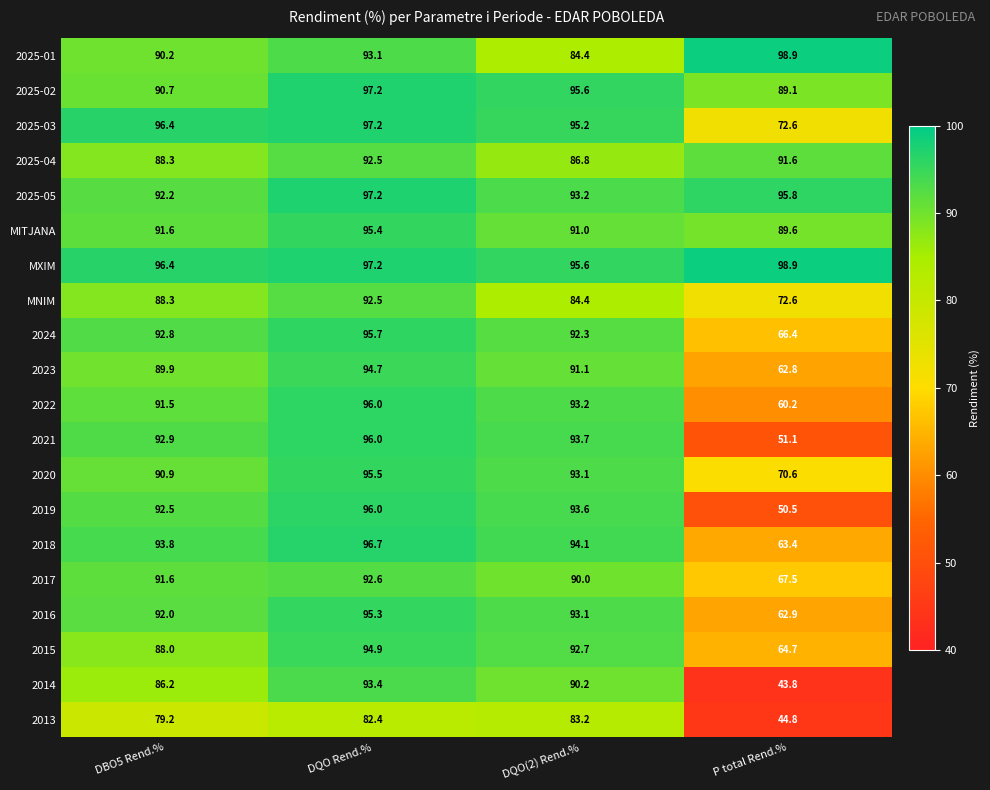

What is the difference between the highest and lowest values at DBO5 Rend.%?

17.2